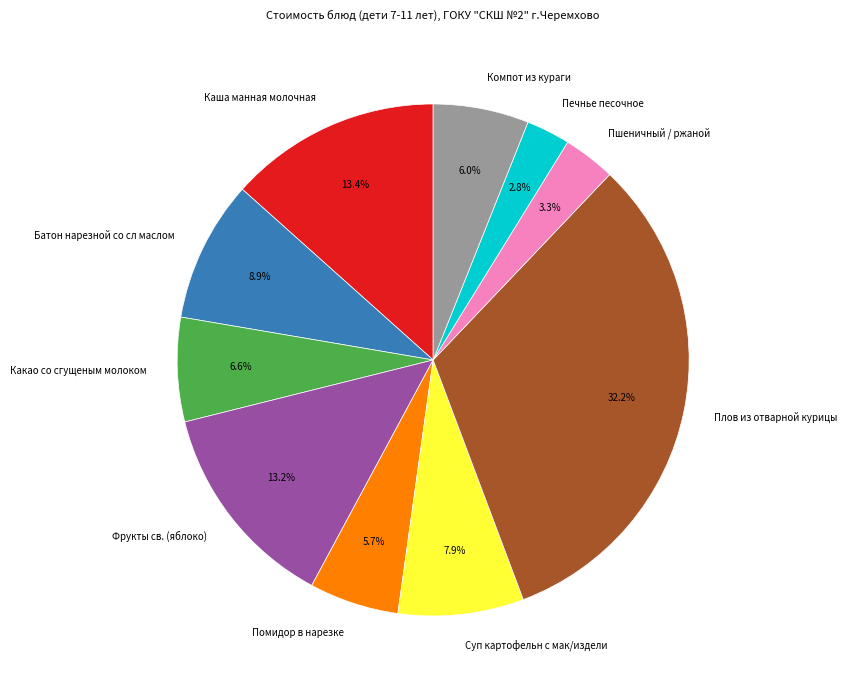

The Какао со сгущеным молоком slice represents 13% of the pie. True or false?

False